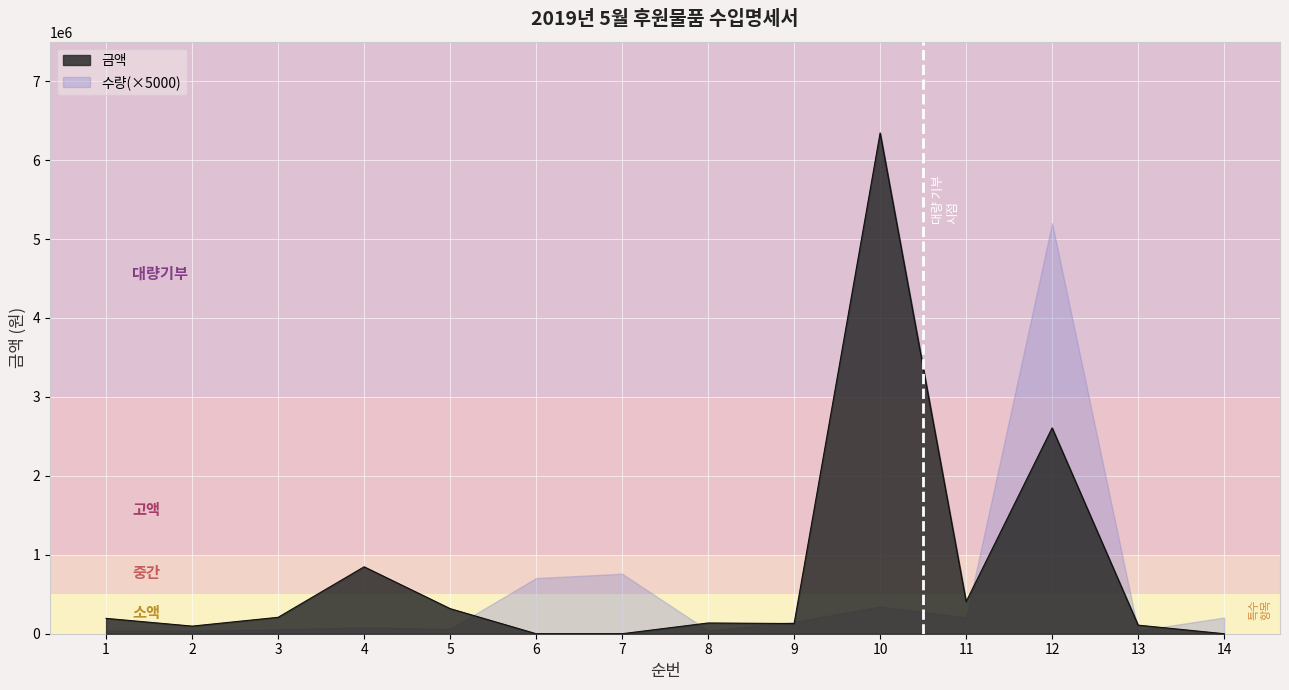

List the series in order of their peak value, highest first.

금액, 수량(×5000)